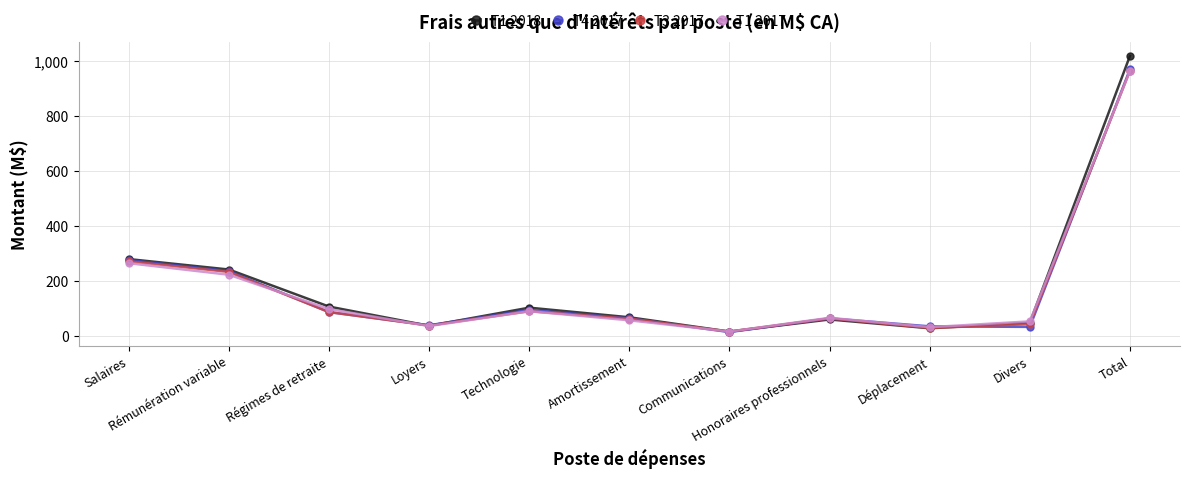

What is the difference between the second highest and minimum values in the T1 2017 series?

249